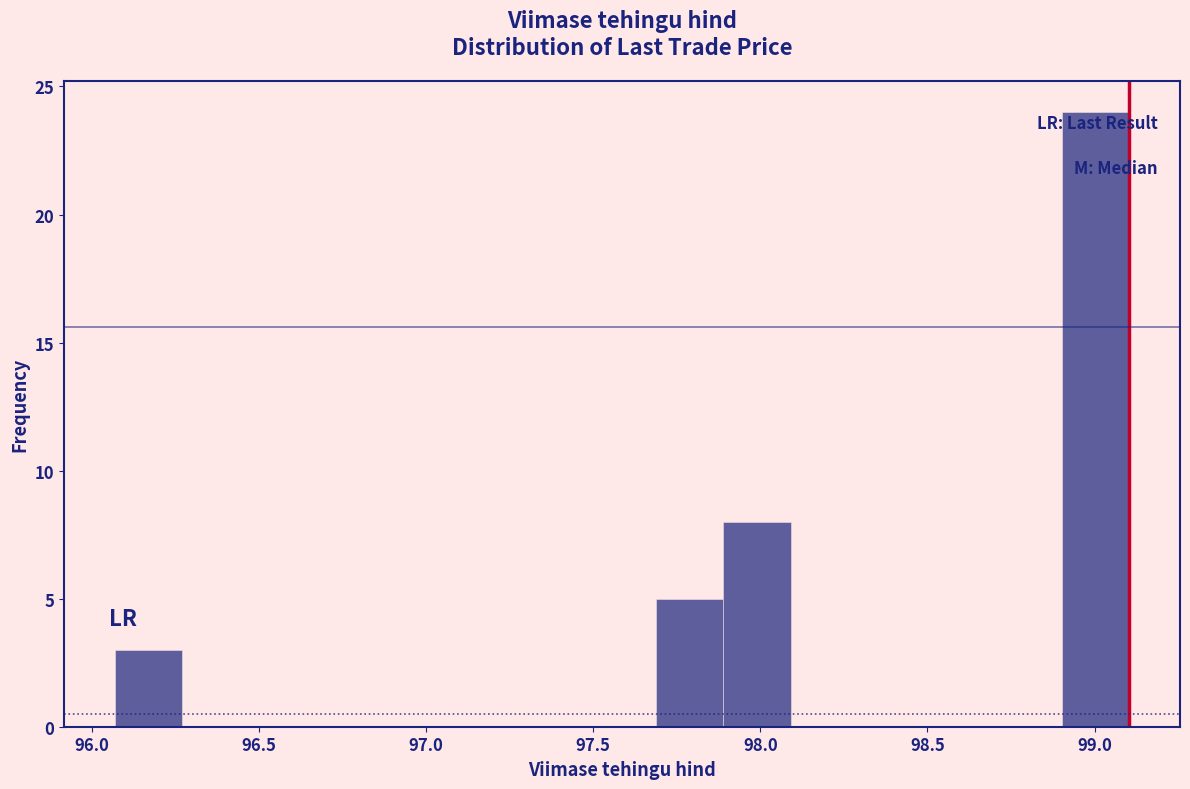

Reading left to right, list every bar in this chart as the range it spans on the x-axis followed by its height. Neither the bar edges nor the heights are printed on the chart, so give them approximately, as read against the axes.

96.05 to 96.25: 3
96.25 to 96.45: 0
96.45 to 96.70: 0
96.70 to 96.90: 0
96.90 to 97.10: 0
97.10 to 97.30: 0
97.30 to 97.50: 0
97.50 to 97.70: 0
97.70 to 97.90: 5
97.90 to 98.10: 8
98.10 to 98.30: 0
98.30 to 98.50: 0
98.50 to 98.70: 0
98.70 to 98.90: 0
98.90 to 99.10: 24